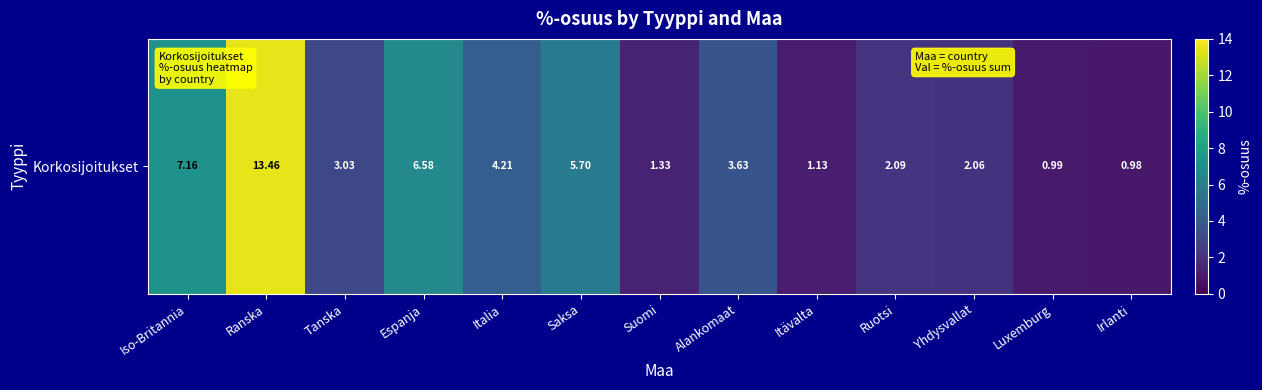

At which category does the chart reach its minimum across all series?

Irlanti